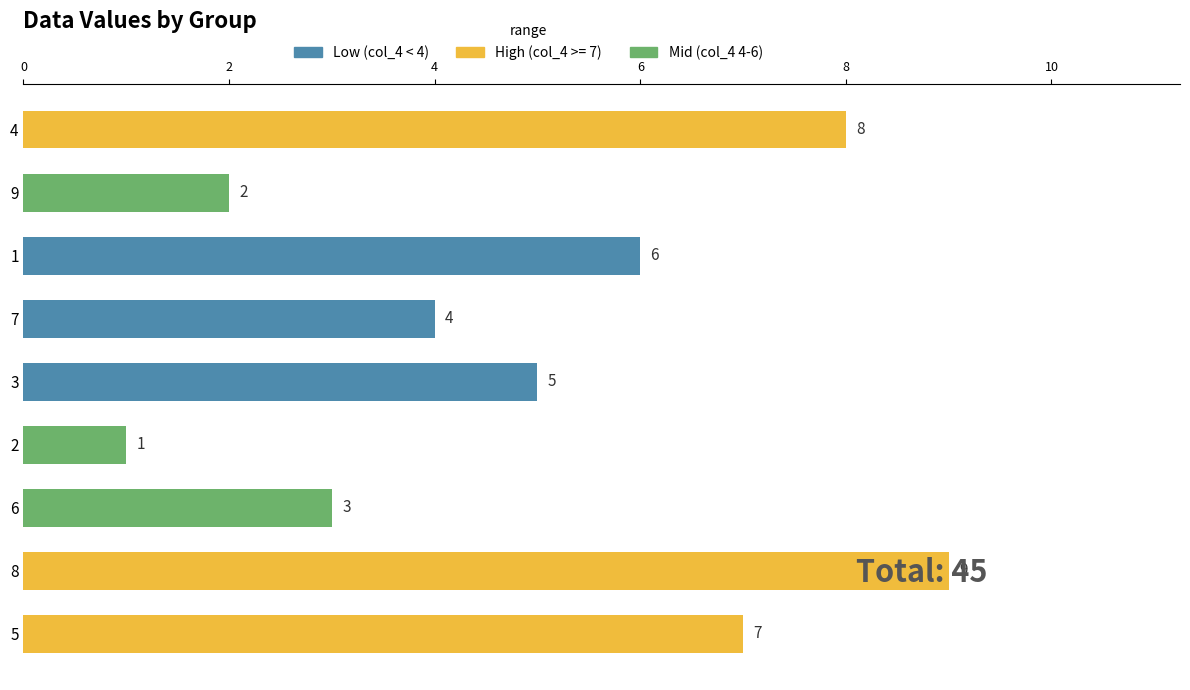

What is the difference between the maximum and minimum values?

8